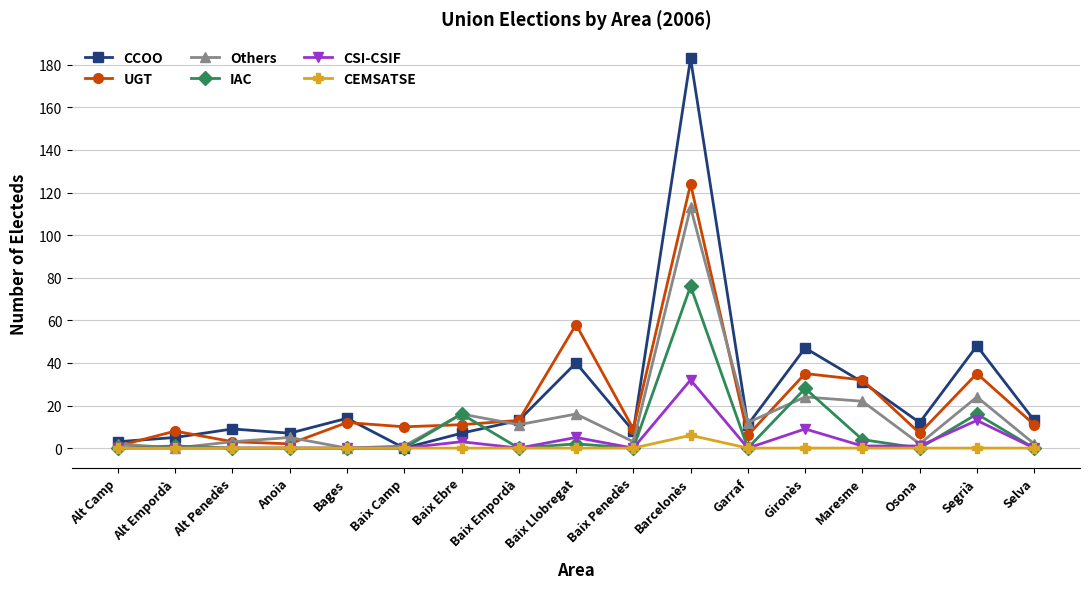

Reading left to right, what are all the values shown in this chart?

CCOO: 3	5	9	7	14	0	7	13	40	8	183	11	47	31	12	48	13
UGT: 1	8	3	2	12	10	11	13	58	9	124	6	35	32	7	35	11
Others: 2	0	3	5	0	1	16	11	16	3	113	12	24	22	2	24	2
IAC: 0	1	0	0	0	0	16	0	2	0	76	0	28	4	0	16	0
CSI-CSIF: 0	0	0	0	0	0	3	0	5	0	32	0	9	1	1	13	0
CEMSATSE: 0	0	0	0	0	0	0	0	0	0	6	0	0	0	0	0	0